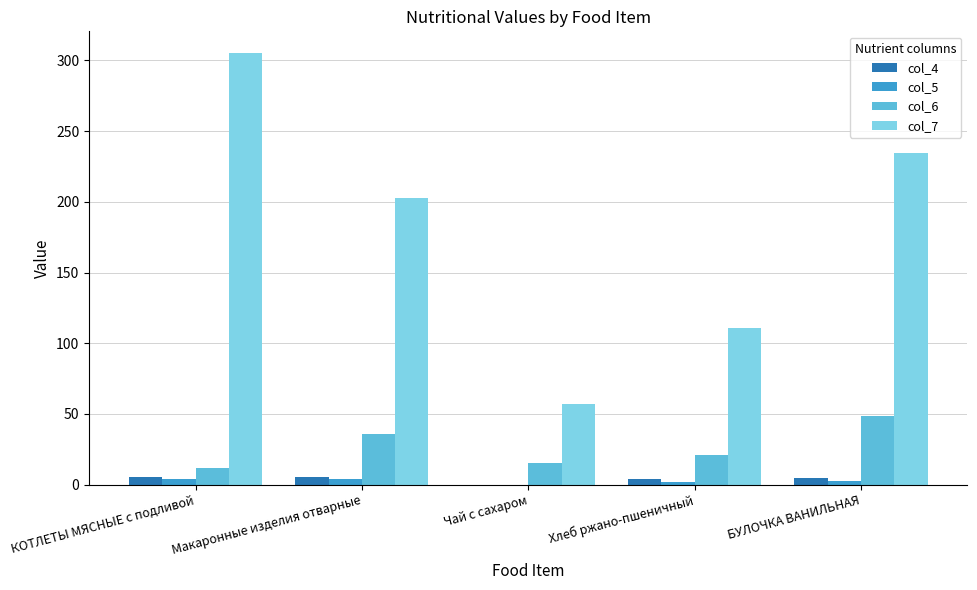

The col_7 series shows 203.0 at Макаронные изделия отварные. True or false?

True